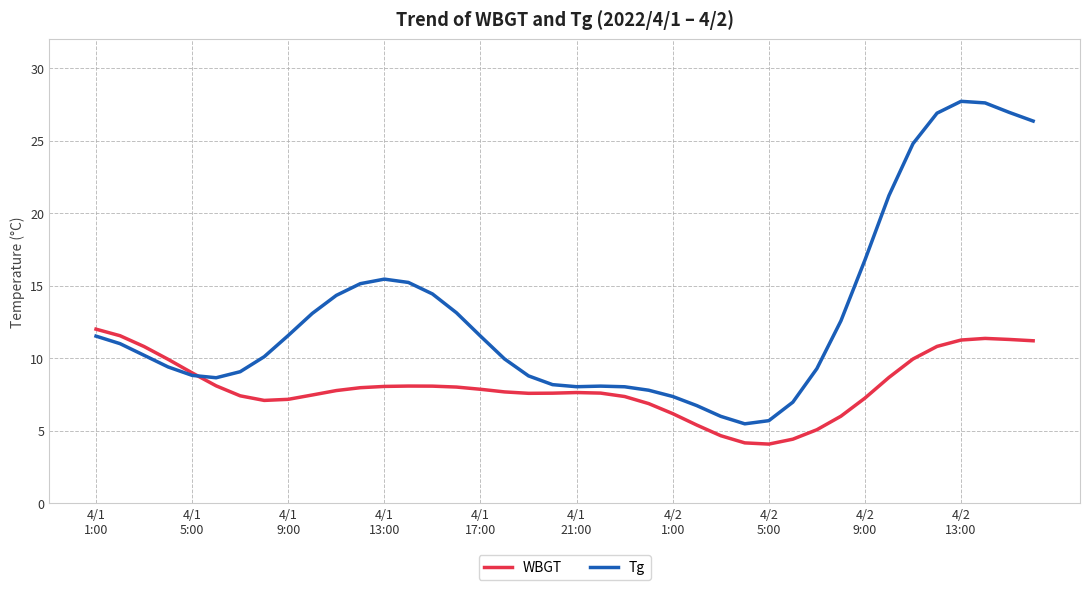

How many lines are shown in the chart?

2